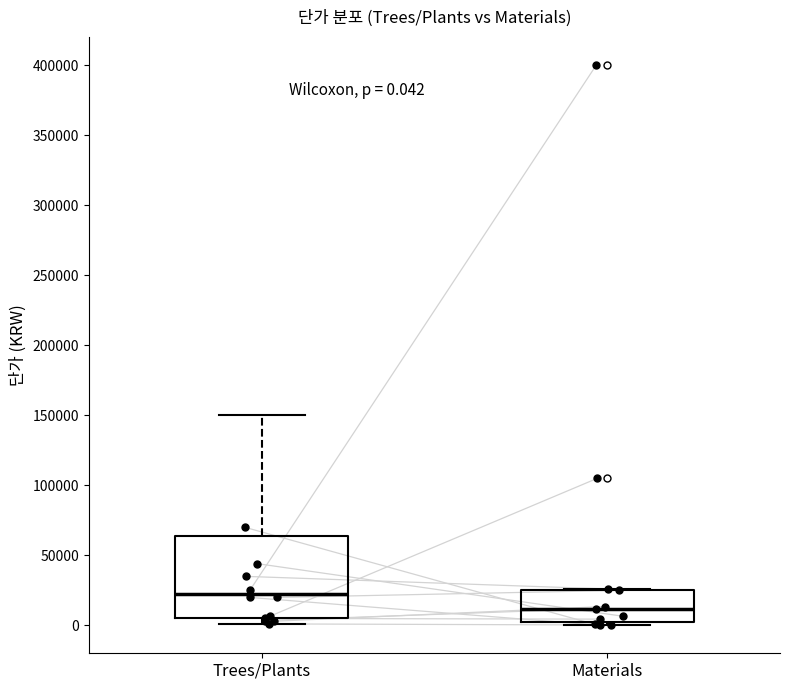

Which box is the tallest, from its lower edge to its upper edge?

Trees/Plants